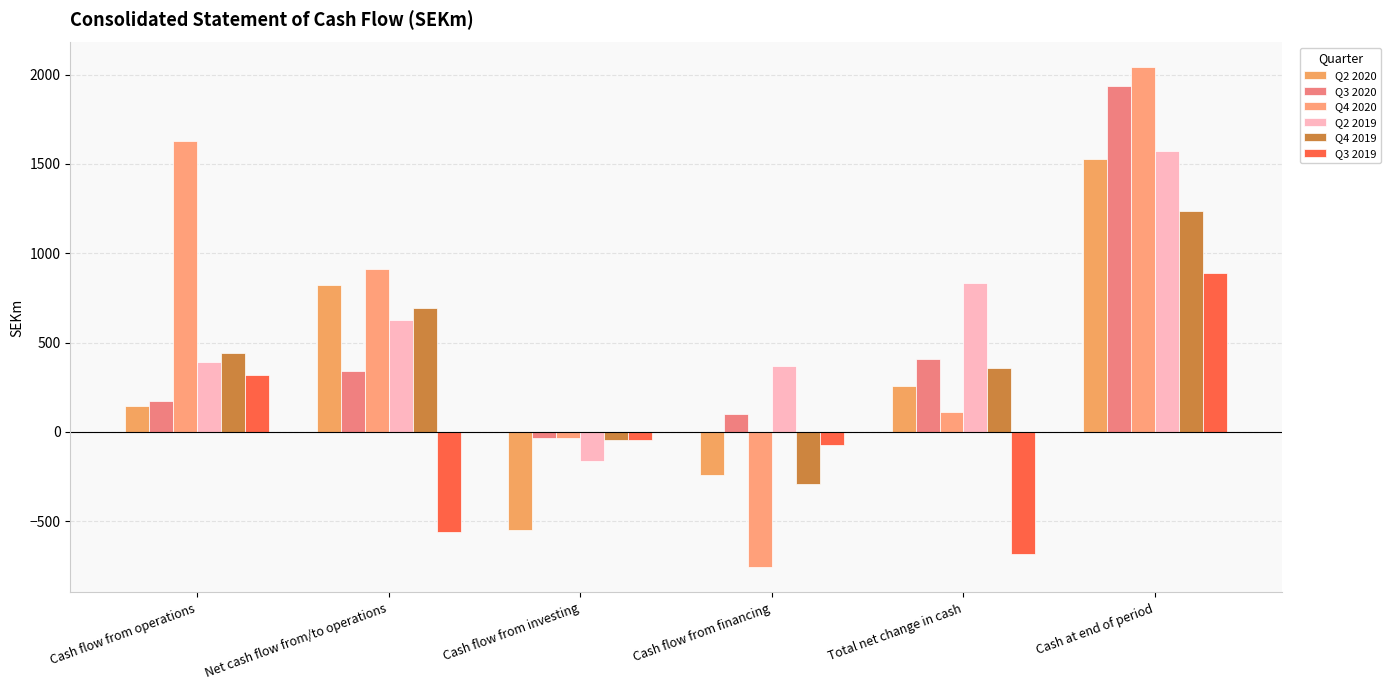

The Q2 2020 series shows 2099.3 at Cash at end of period. True or false?

False